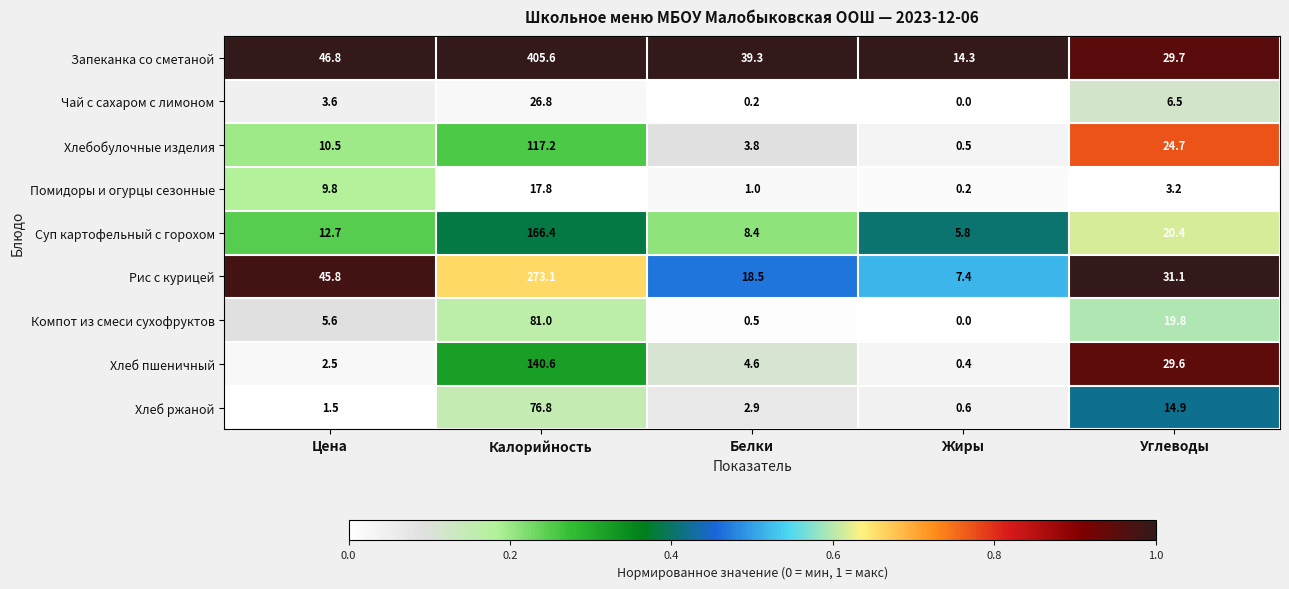

What is the sum of the Суп картофельный с горохом values at Жиры and Белки?

14.2